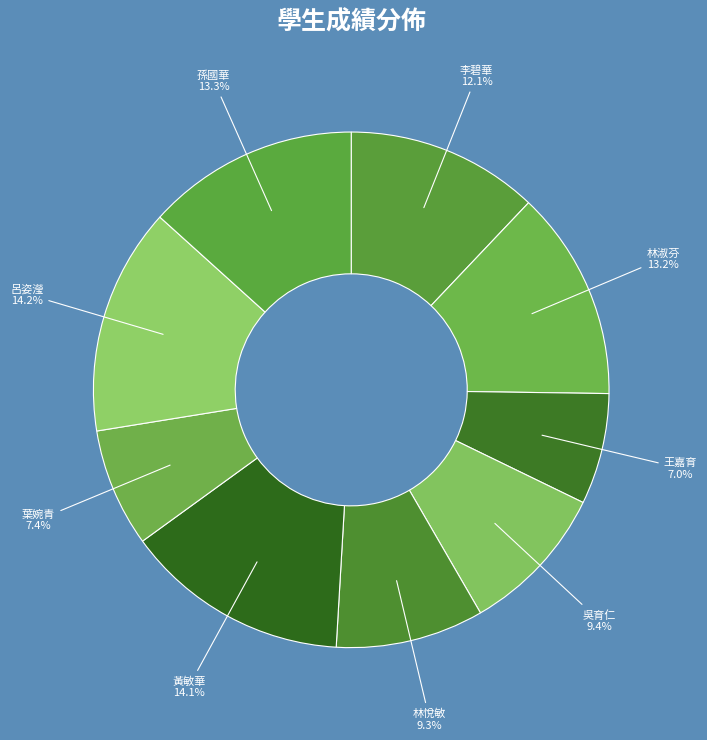

Count the number of slices in the pie.

9